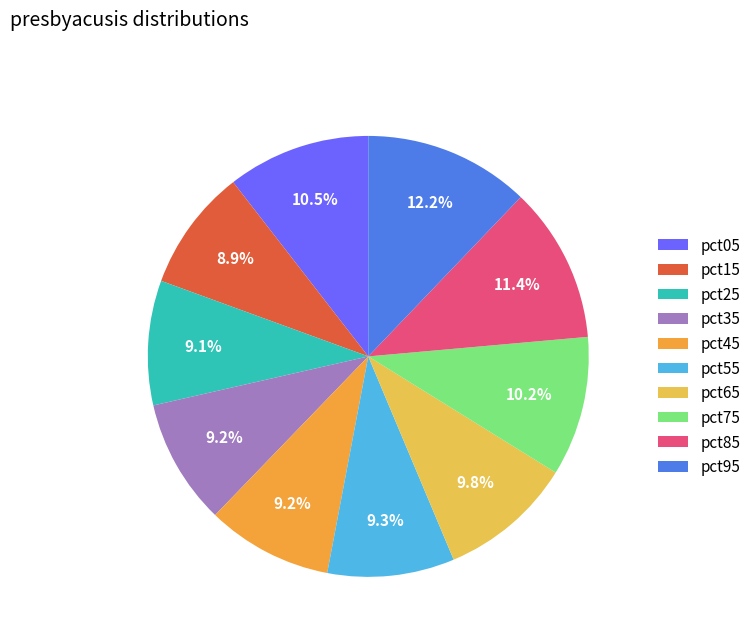

What percentage do pct45 and pct15 together represent?

18.2%